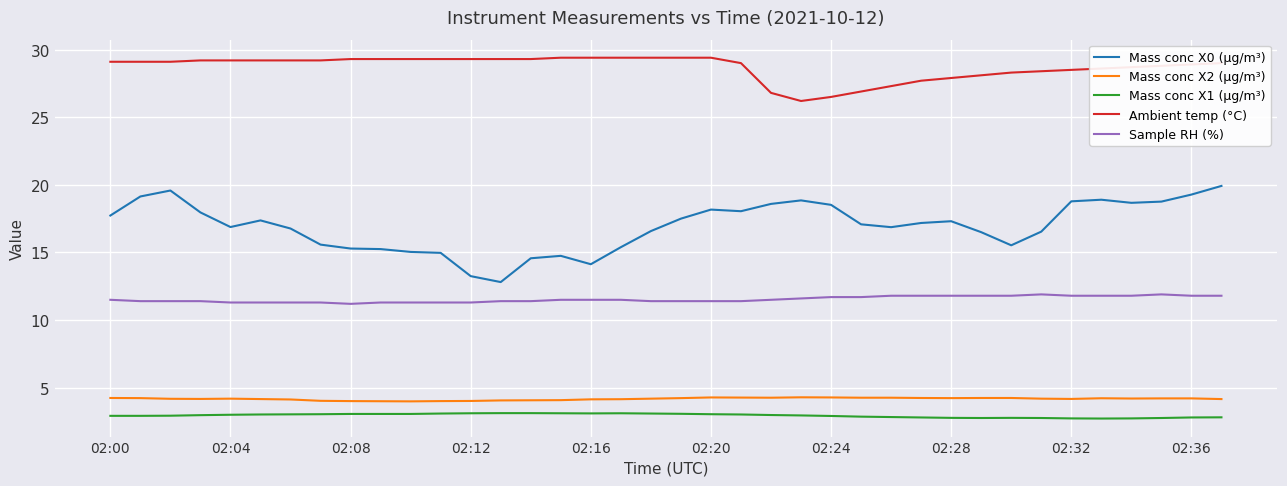

True or false: Mass conc X0 (μg/m³) and Ambient temp (°C) intersect in this chart.

False